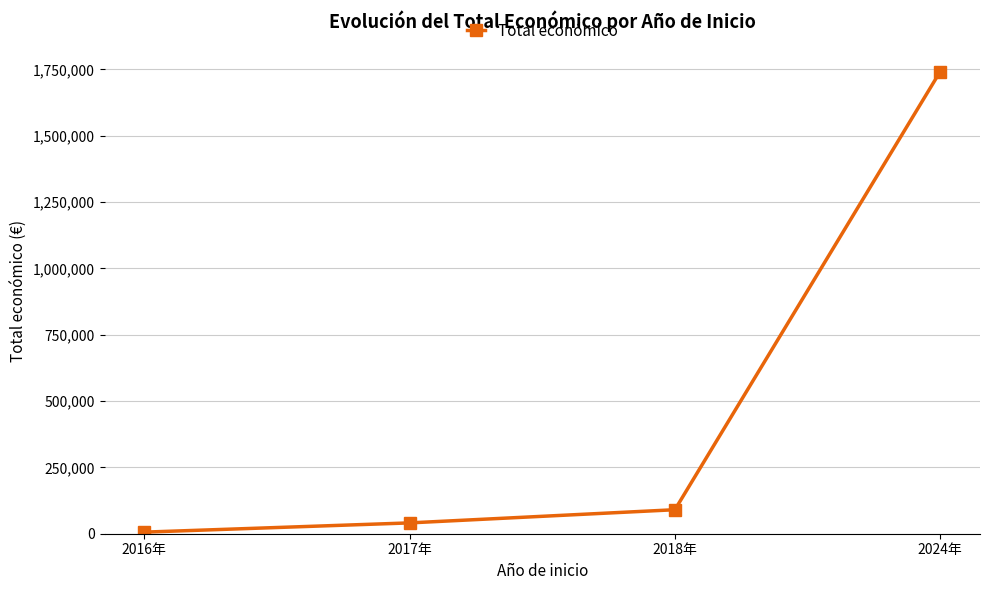

Count the number of categories in the chart.

4